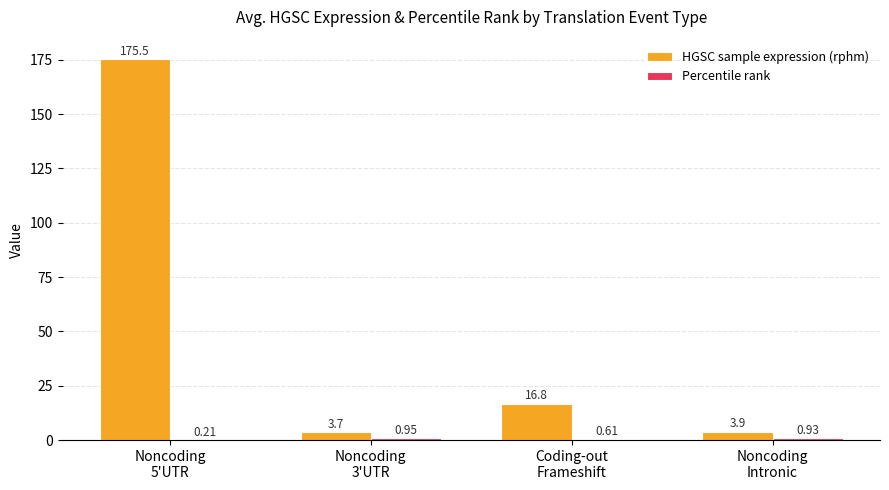

At which category is the sum across all series the highest?

Noncoding
5'UTR